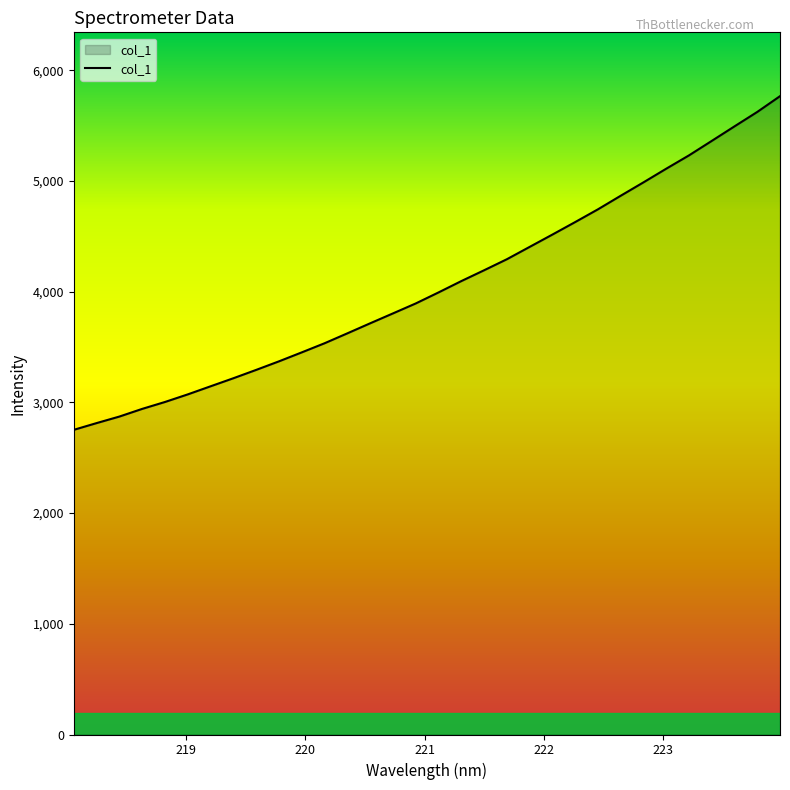

Count the number of categories in the chart.

32